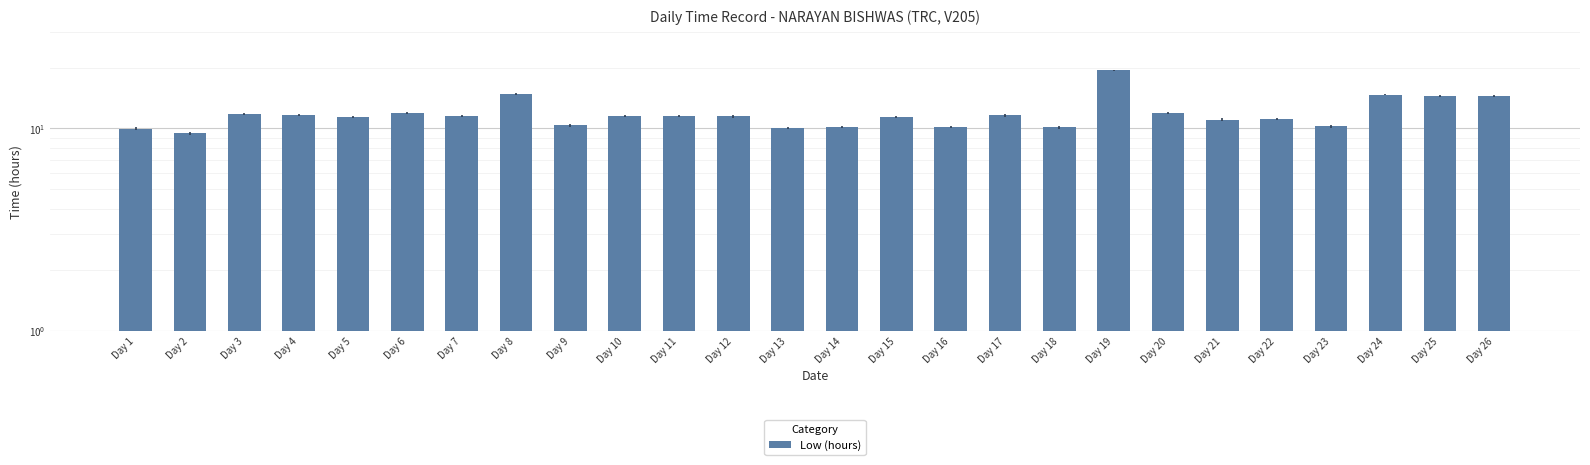

What value does the data have at Day 17?

11.6